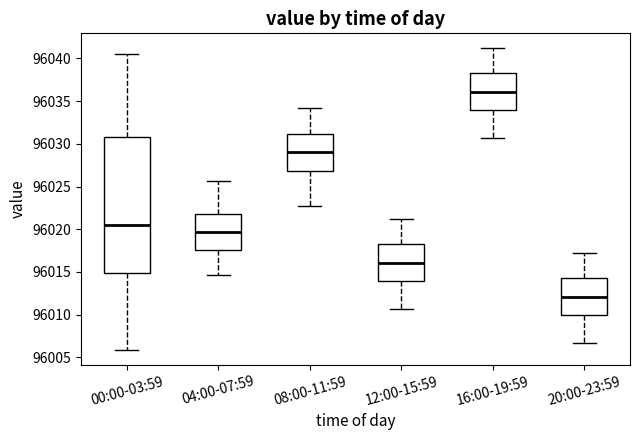

Which box's median line is the lowest?

20:00-23:59